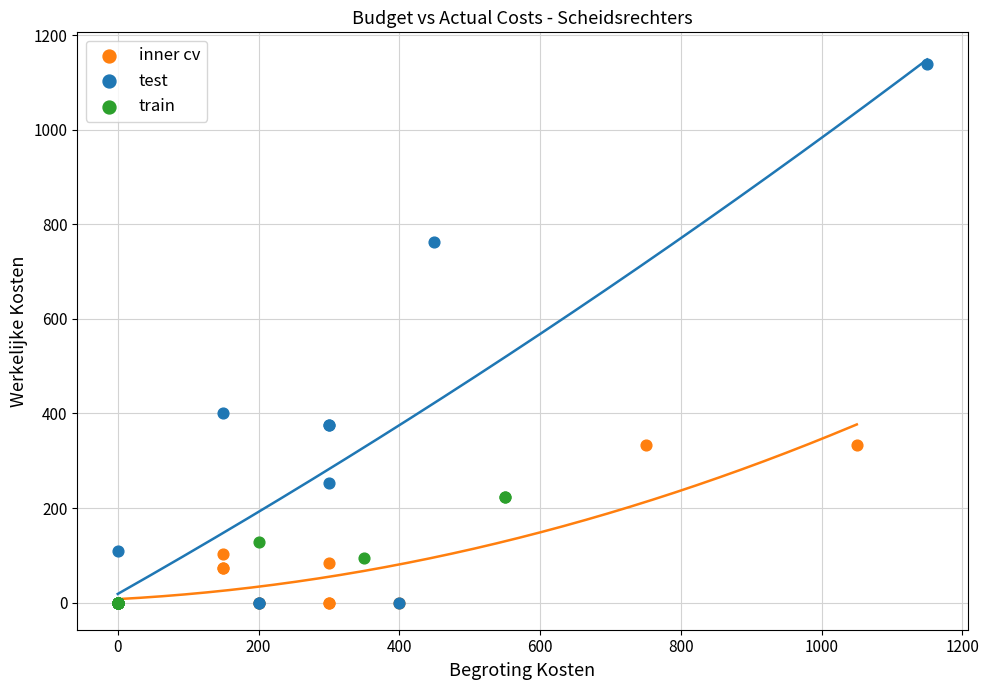

Which series reaches the maximum Y coordinate?

test